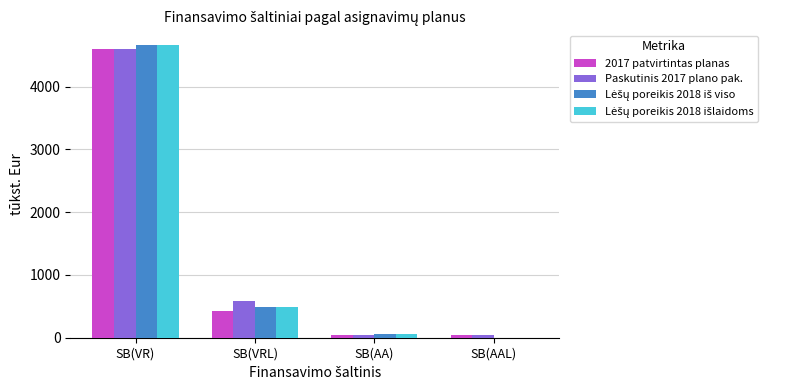

Where is 2017 patvirtintas planas nearest to the value 2317?

SB(VRL)